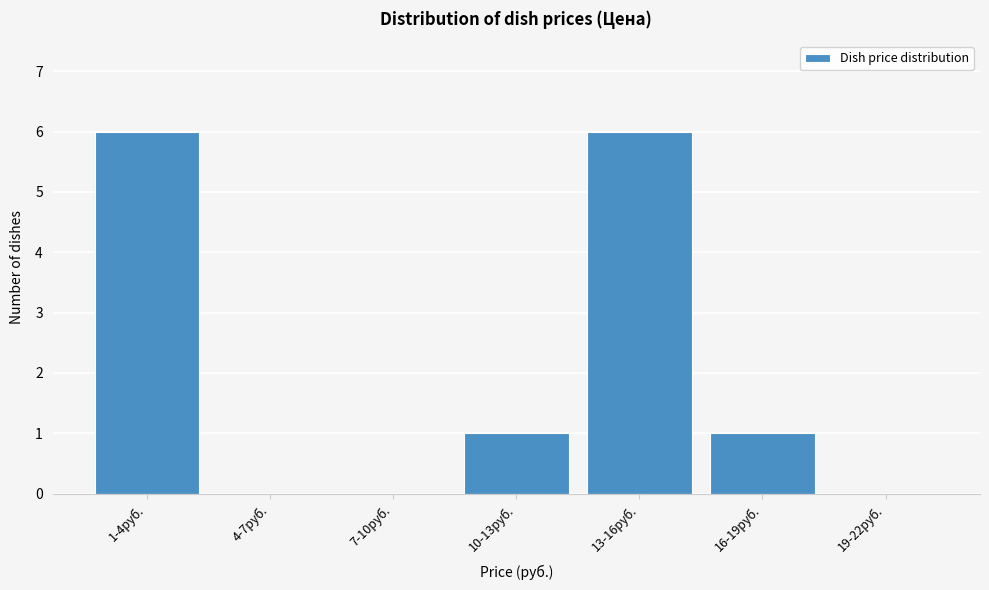

Reading right to left, transcribe all the data shown in this chart.

19-22руб.=0	16-19руб.=1	13-16руб.=6	10-13руб.=1	7-10руб.=0	4-7руб.=0	1-4руб.=6